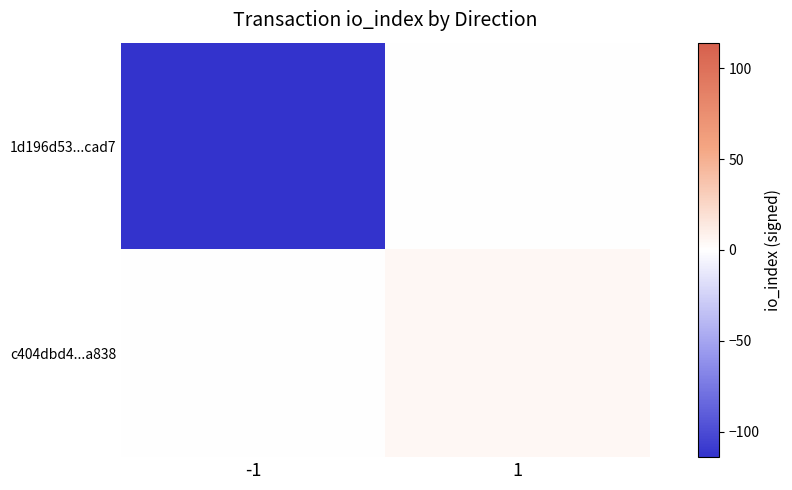

Which series has the widest spread of values?

1d196d53...cad7